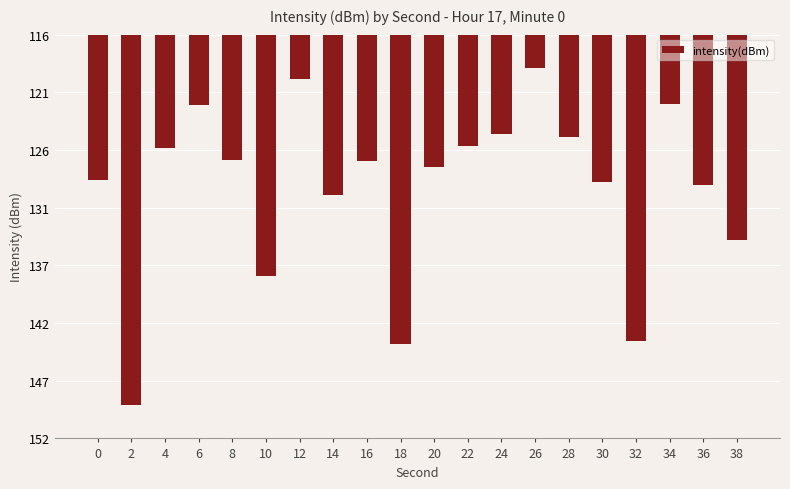

At which label is the value closest to -134?

38